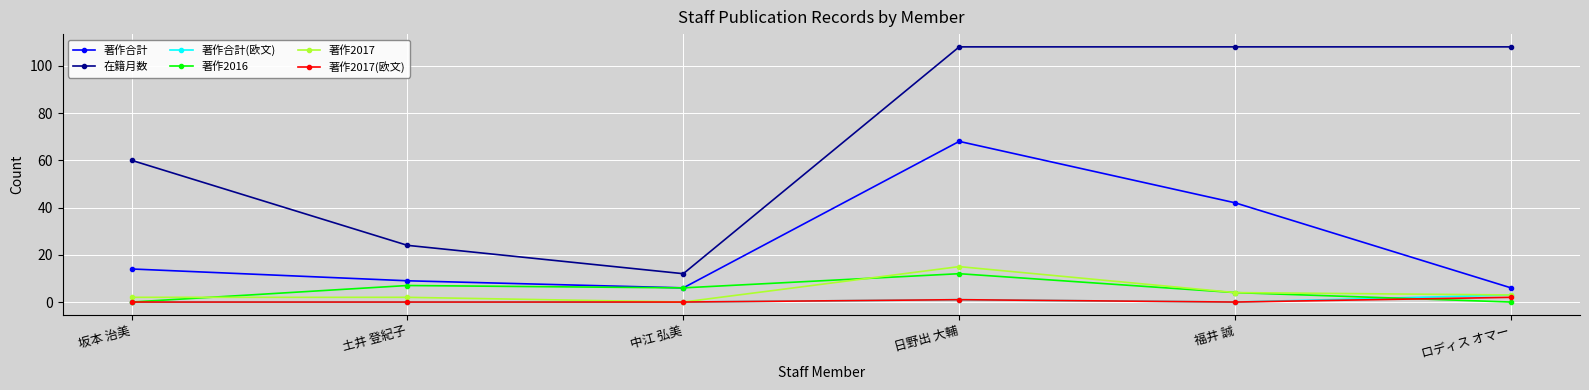

Rank the series by their maximum value, from highest to lowest.

在籍月数, 著作合計, 著作2017, 著作2016, 著作合計(欧文), 著作2017(欧文)